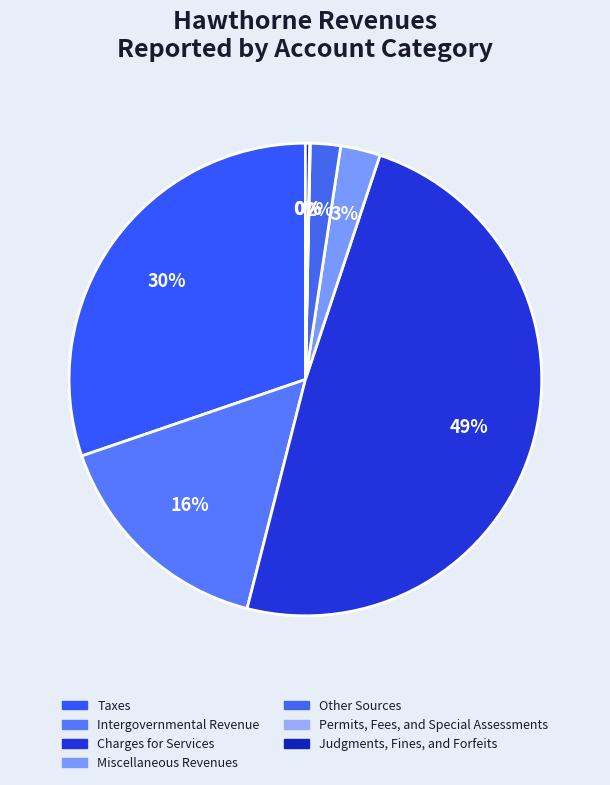

What percentage is the Miscellaneous Revenues slice, to the nearest percent?

3%